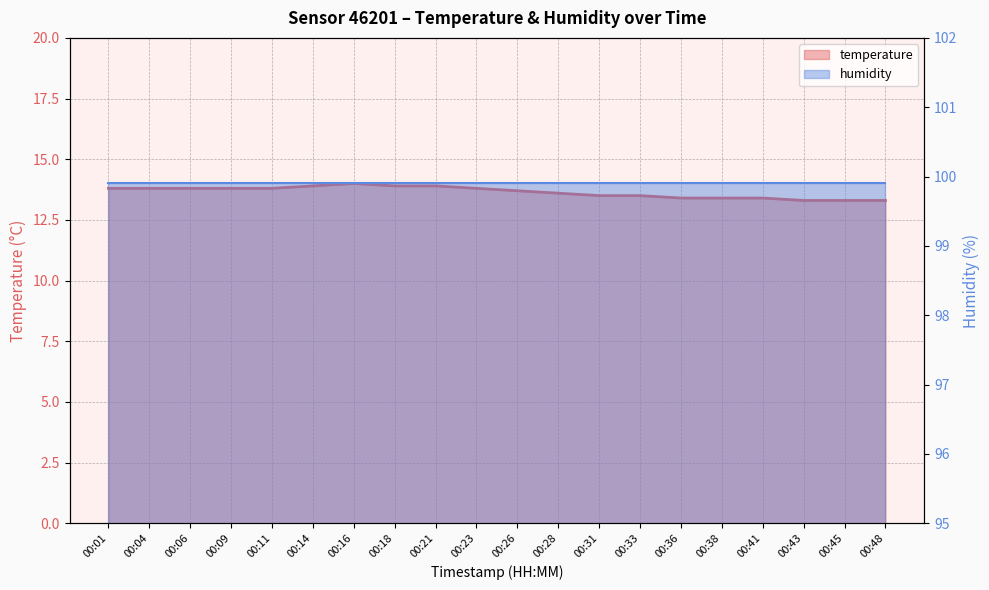

Reading left to right, list all the values displayed in this chart.

13.8	13.8	13.8	13.8	13.8	13.9	14.0	13.9	13.9	13.8	13.7	13.6	13.5	13.5	13.4	13.4	13.4	13.3	13.3	13.3